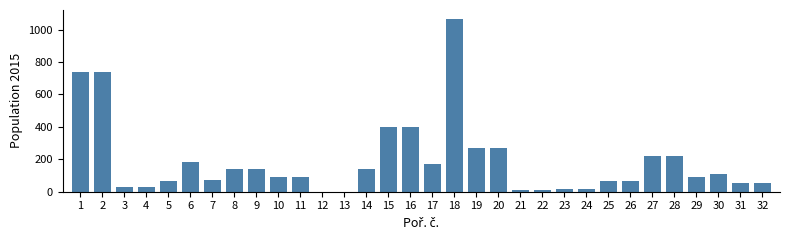

What is the sum of all values?

5975